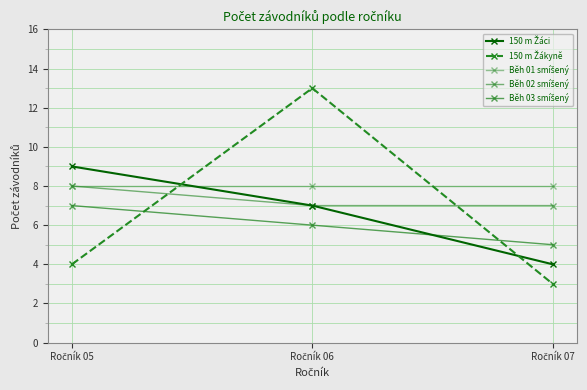

How many lines are shown in the chart?

5